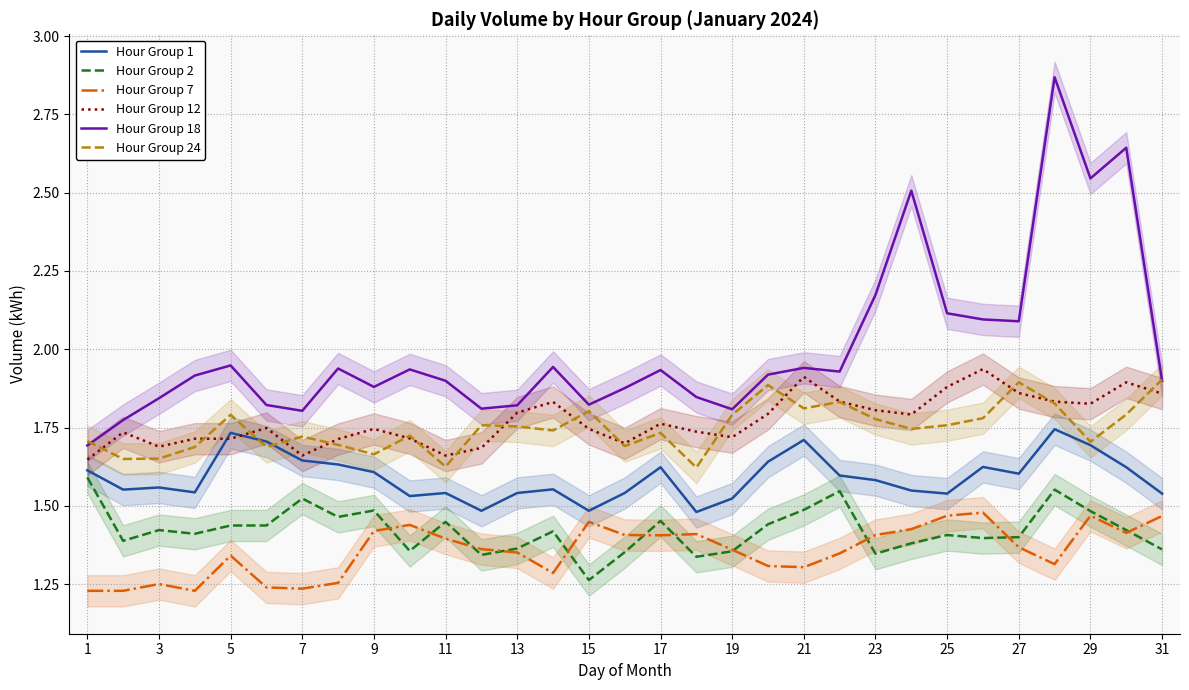

True or false: Hour Group 24 and Hour Group 7 cross at least once.

False